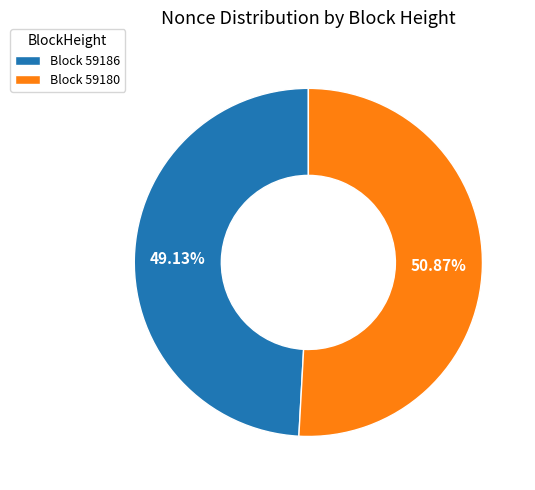

Do Block 59180 and Block 59186 together represent more than half of the pie?

Yes